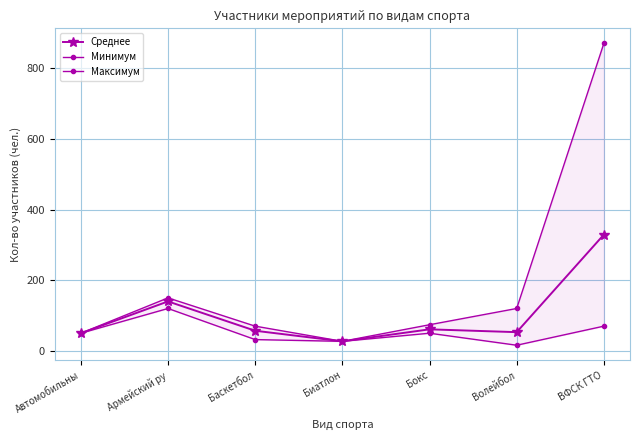

Reading left to right, transcribe all the data shown in this chart.

Среднее: 50	140	57	27	61	53	329
Минимум: 50	120	32	27	50	16	70
Максимум: 50	150	70	27	74	120	870